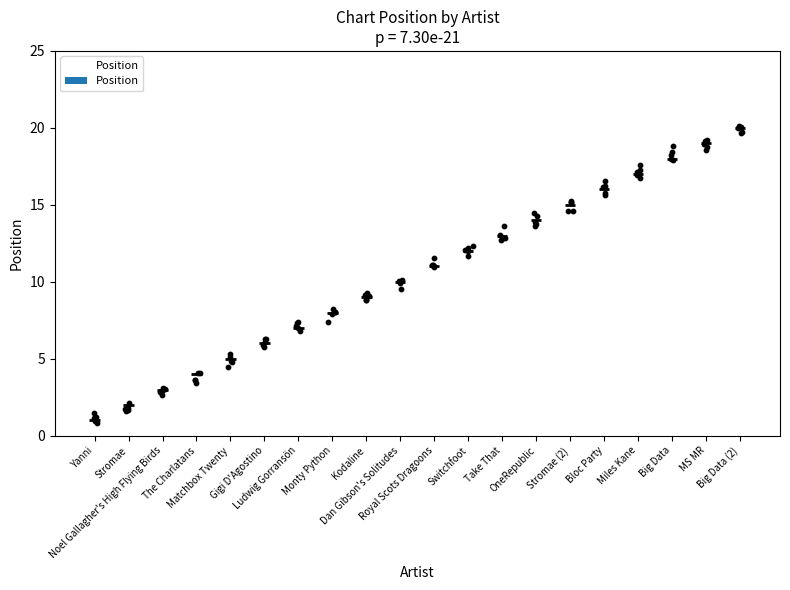

What is the change in value from OneRepublic to Big Data?

+4